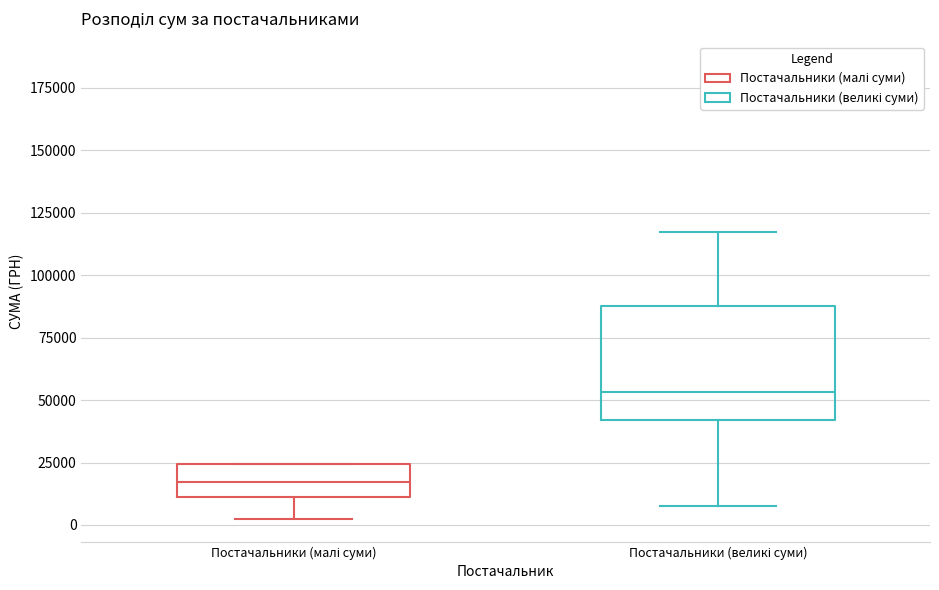

Reading left to right, read every box against the y-axis: the position of its median line, the range the box covers, and the ends of its whiskers. The values are not printed on the chart, so give them approximately, as read against the axis.

Постачальники (малі суми): median 15000, box 10000 to 25000, whiskers 0 to 25000
Постачальники (великі суми): median 55000, box 40000 to 90000, whiskers 10000 to 115000